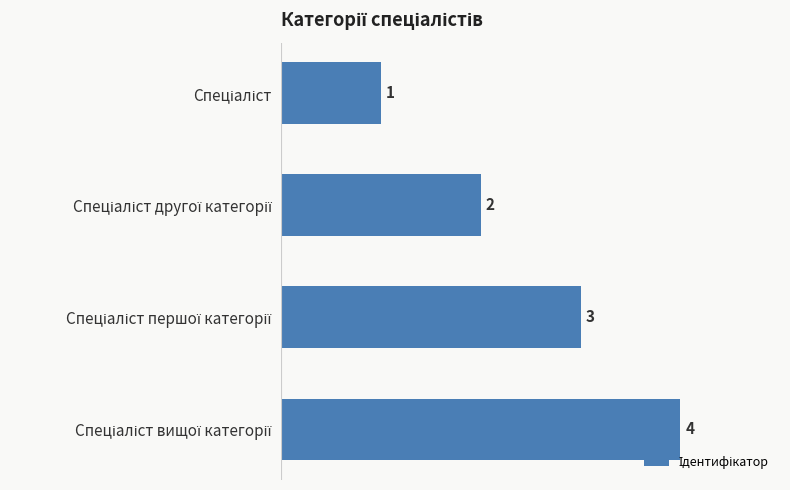

Count the values in the range 2 to 4.

3